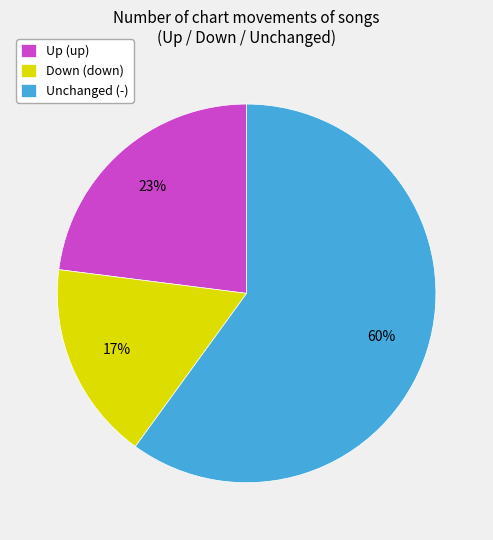

Between Unchanged (-) and Up (up), which is larger?

Unchanged (-)